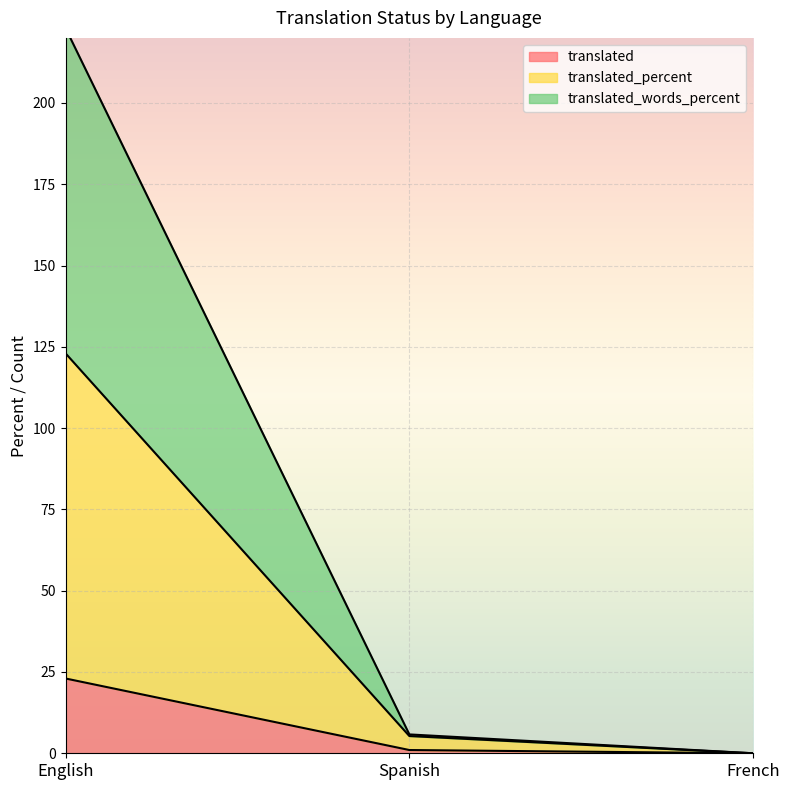

What is the label of the 1st point from the left?

English